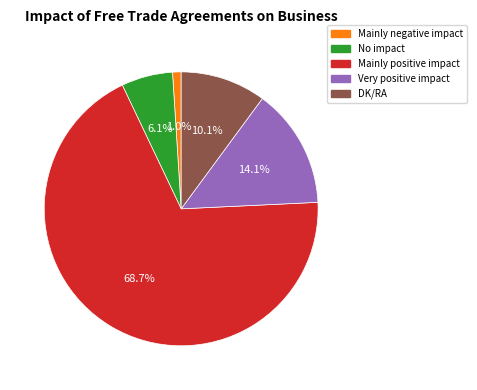

Does any single category account for the majority?

Yes